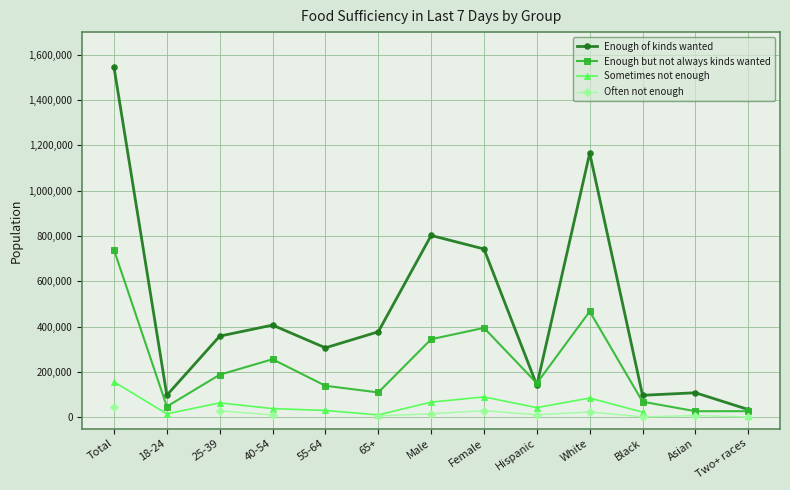

True or false: Enough but not always kinds wanted has a value of 738522.0 at Total.

True